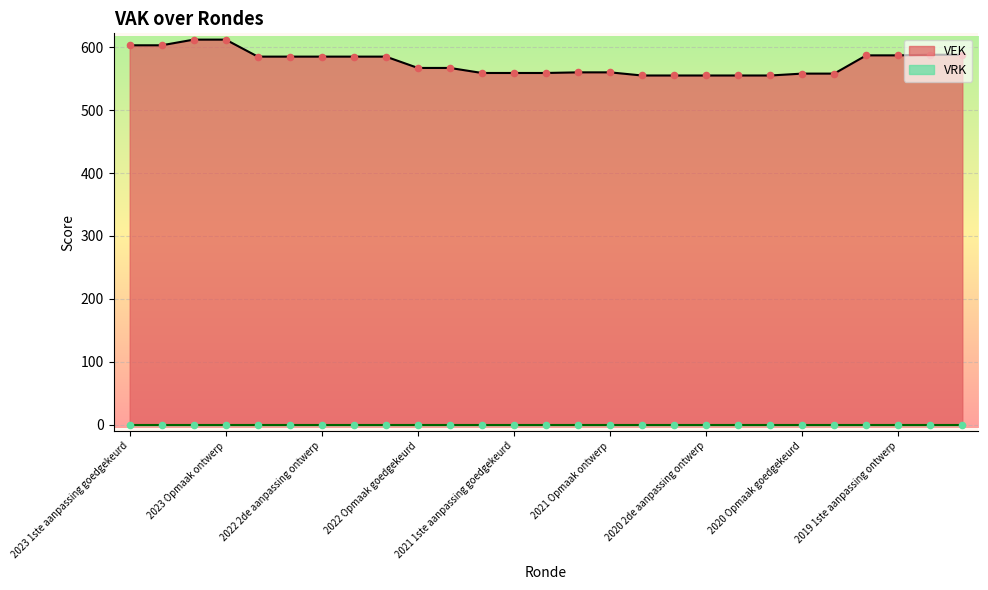

Between 2023 1ste aanpassing ontwerp and 2023 Opmaak goedgekeurd, which is larger?

2023 Opmaak goedgekeurd